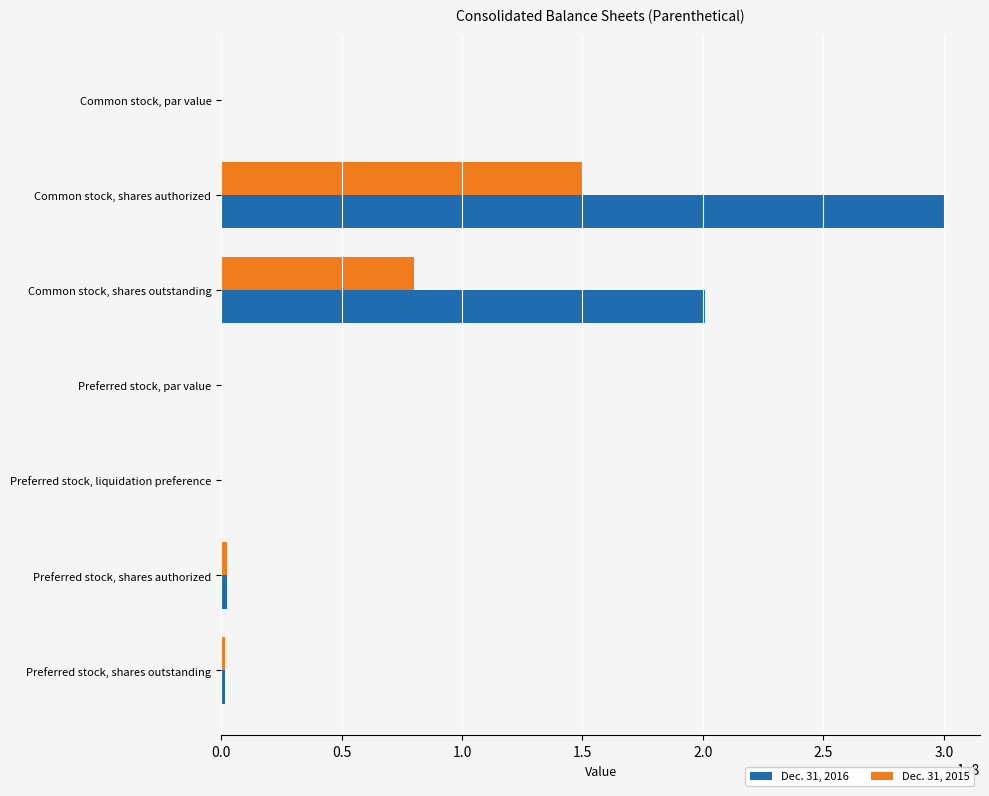

What is the sum of all Dec. 31, 2016 values?

505000318.0